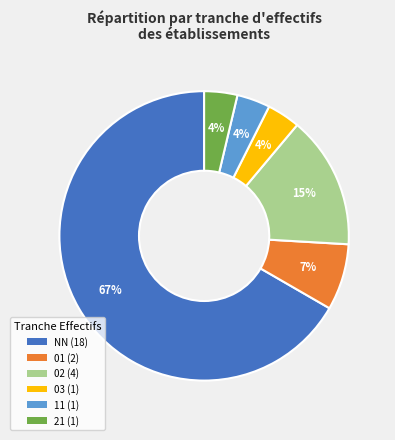

Count the number of slices in the pie.

6